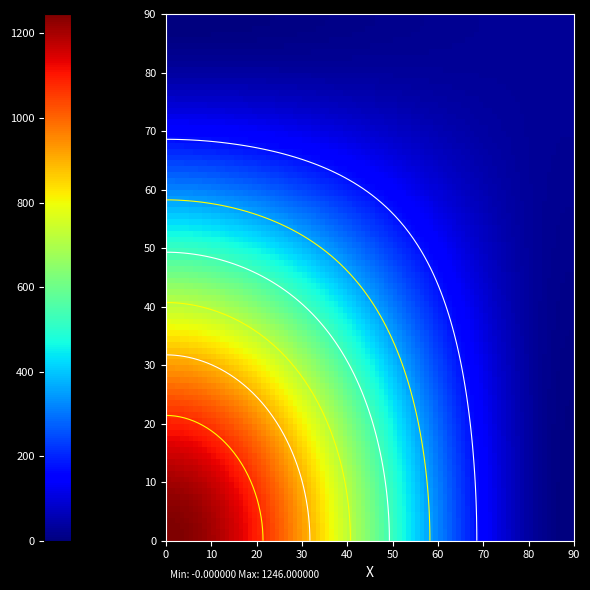

True or false: ba3fc4c2d49055d5d0fb6fee40a595b0d719c5f has a value of 618 at io_index.

False